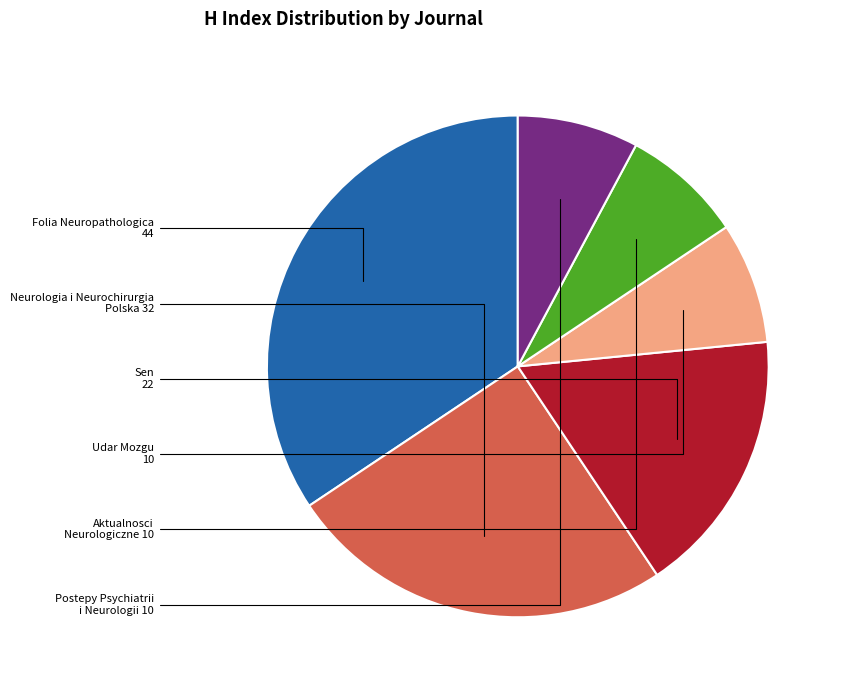

Does any single category account for the majority?

No